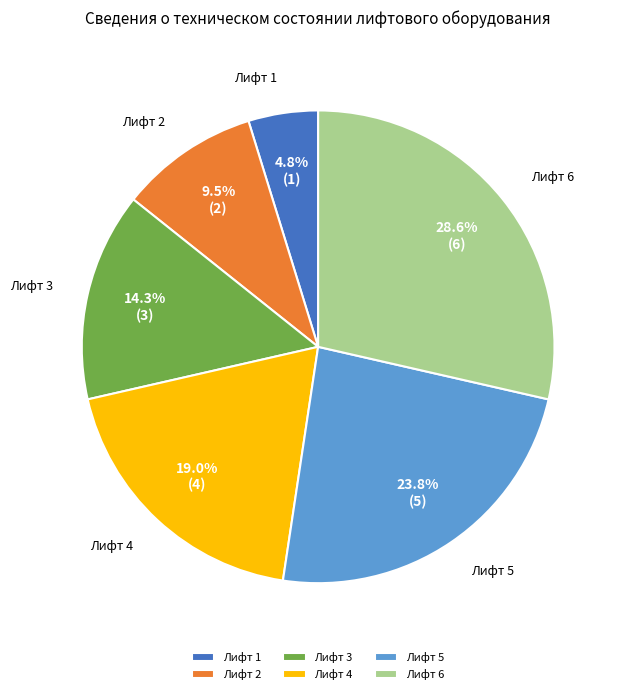

Does Лифт 5 account for over 50% of the chart?

No